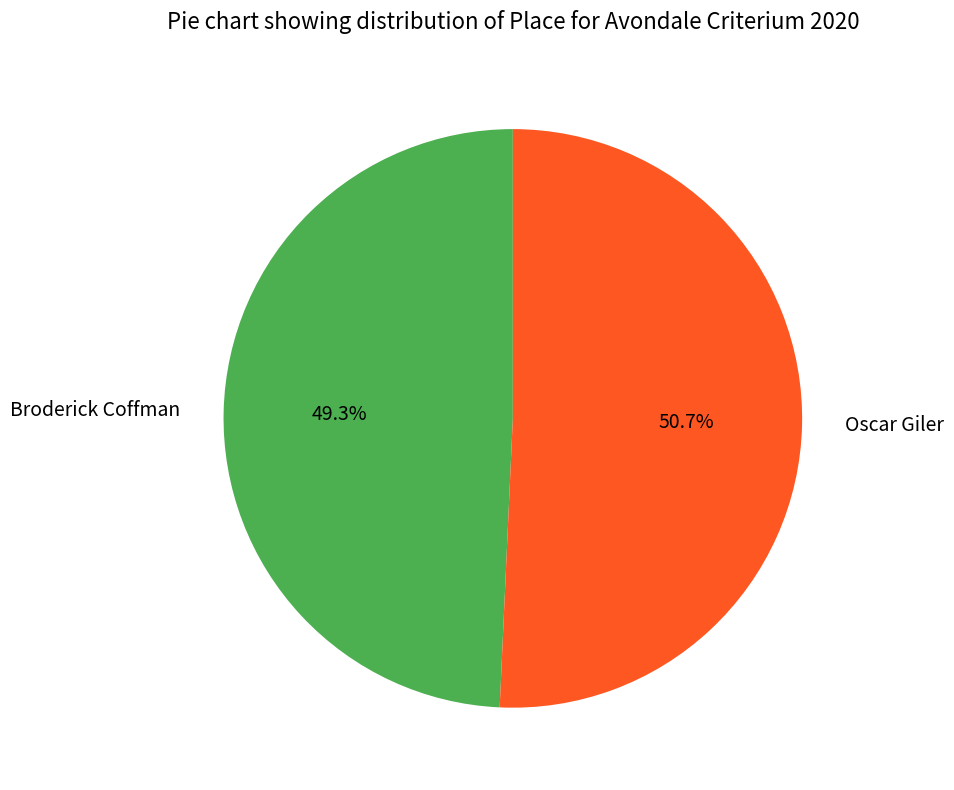

Approximately how many times larger is the value at Oscar Giler compared to Broderick Coffman?

1.0